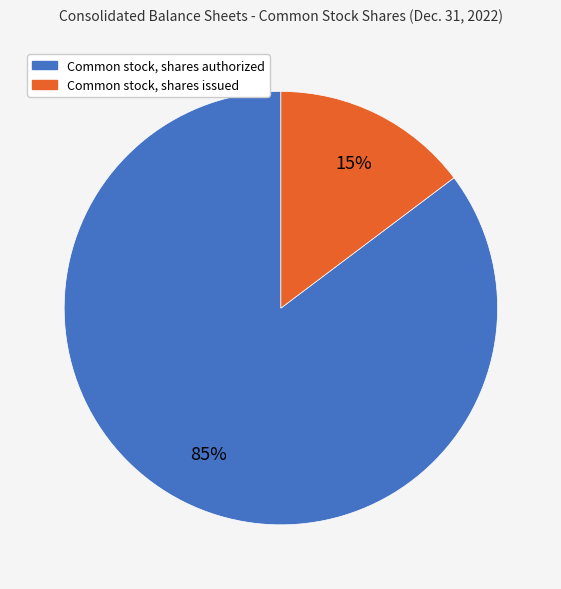

Is Common stock, shares issued the majority of the pie?

No